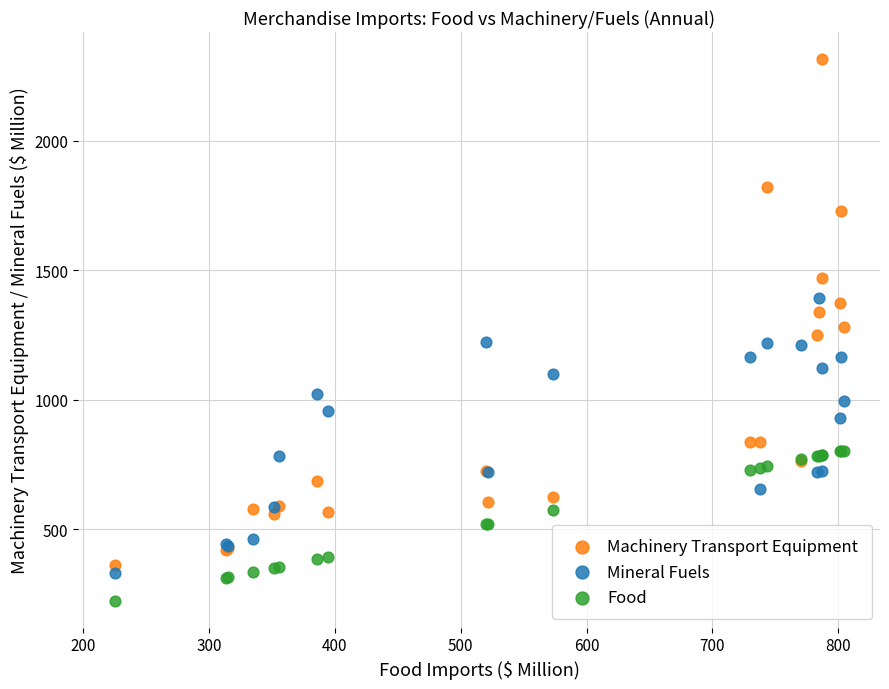

What is the X range (max minus min) for the scatter plot?

579.1